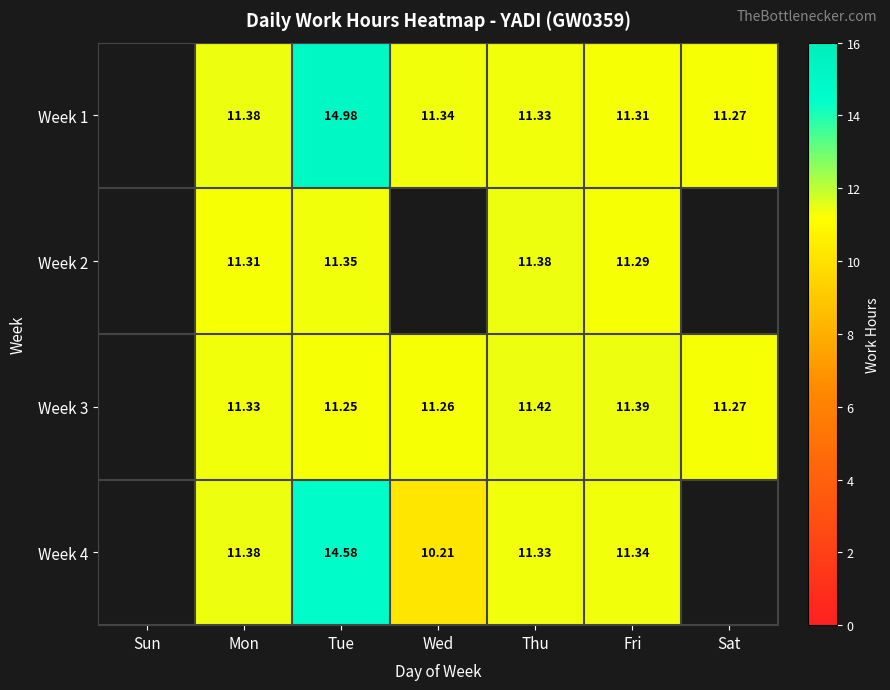

True or false: Week 1 has a value of 11.3 at Sat.

True